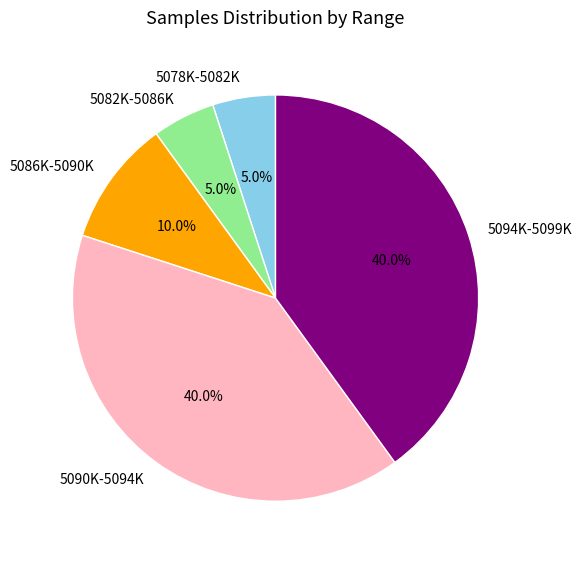

Count the number of slices in the pie.

5